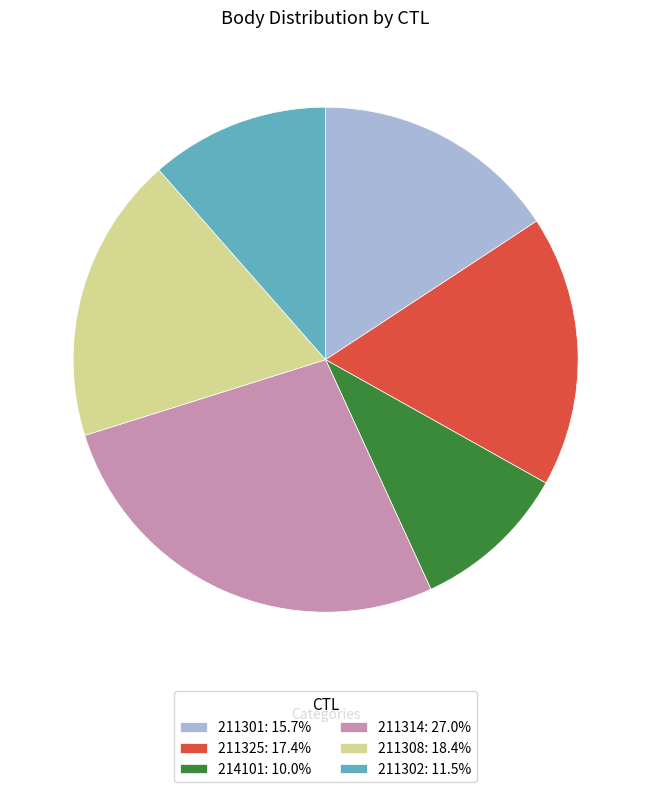

What is the ratio of the value at 211302: 11.5% to the value at 211314: 27.0%?

0.4